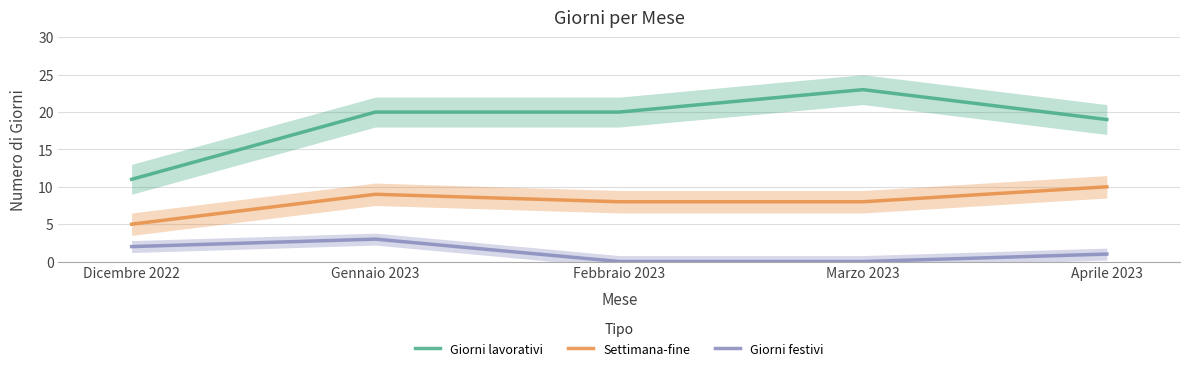

True or false: Settimana-fine and Giorni festivi cross at least once.

False